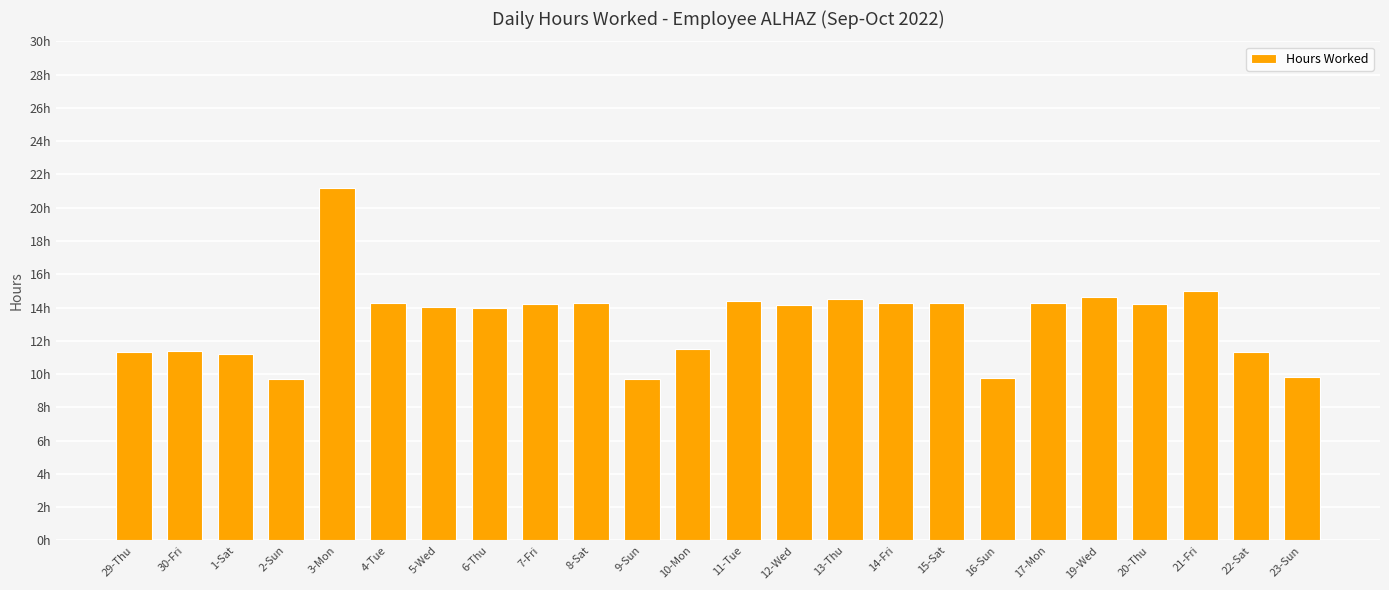

Are the bars horizontal?

No